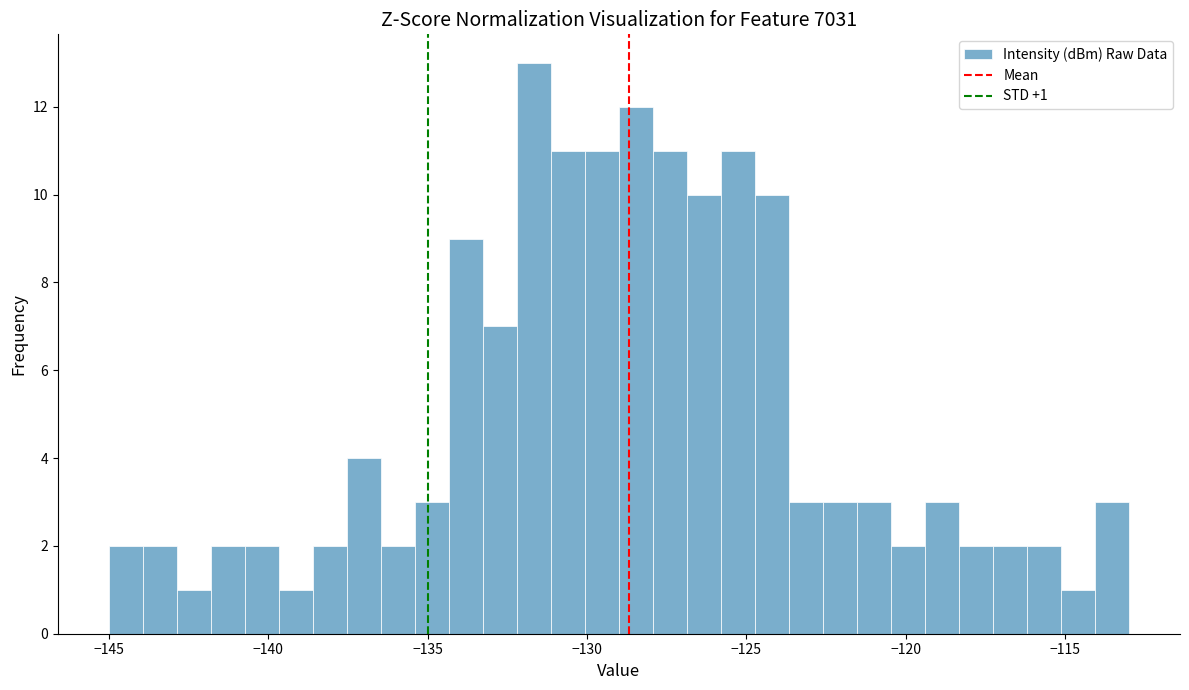

Around what value on the x-axis is the tallest bar? Give the approximate position of its centre, as read against the axis.

-131.5